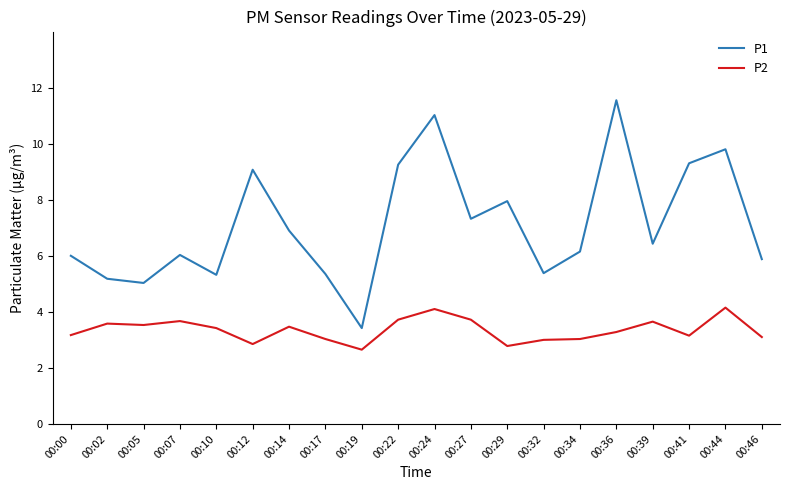

At 00:22, list the series in order from smallest to largest.

P2, P1